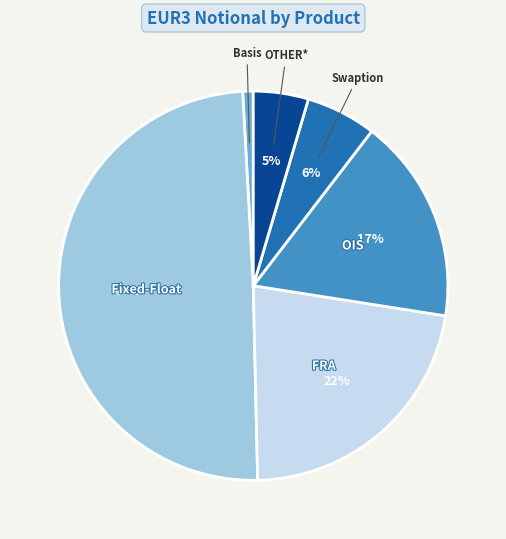

True or false: OIS accounts for 4% of the total.

False